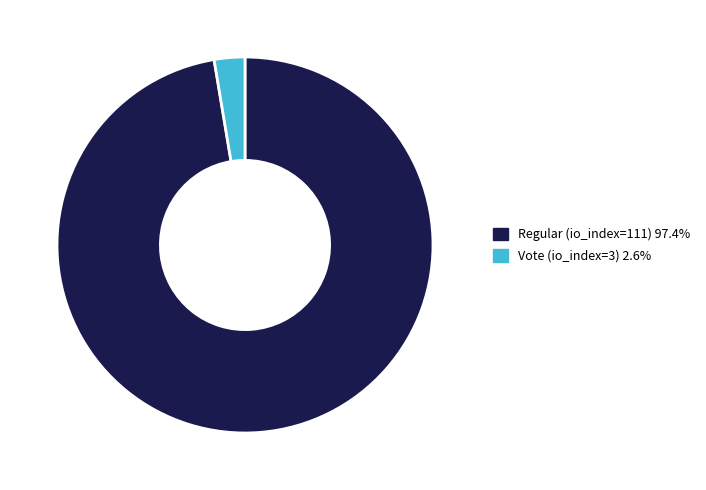

Combined, do Regular (io_index=111) and Vote (io_index=3) account for over 50%?

Yes